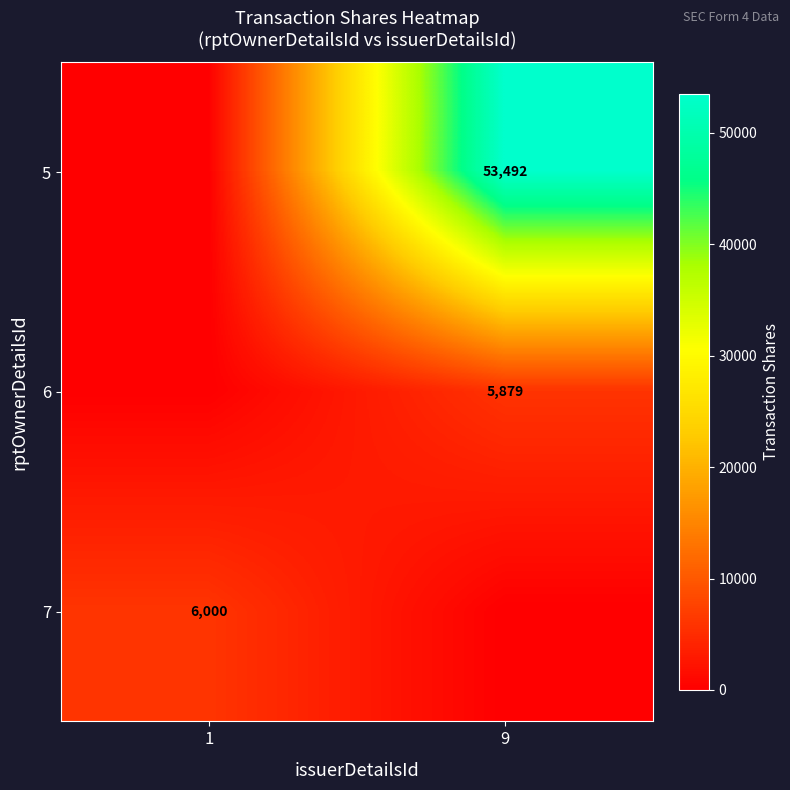

Is it true that 5 equals 53492 at 9?

True